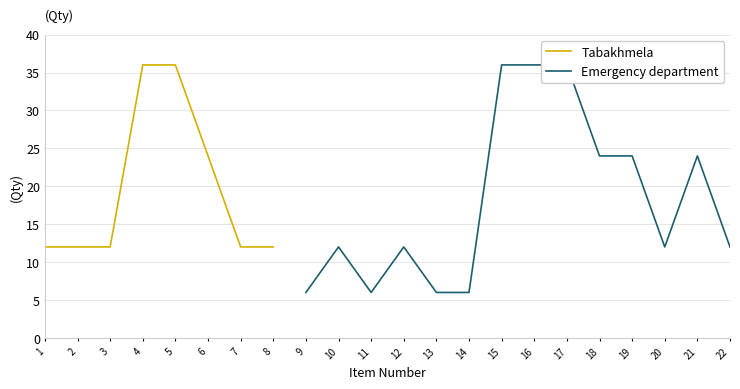

True or false: Emergency department has more than 1 points higher than both neighbors.

True